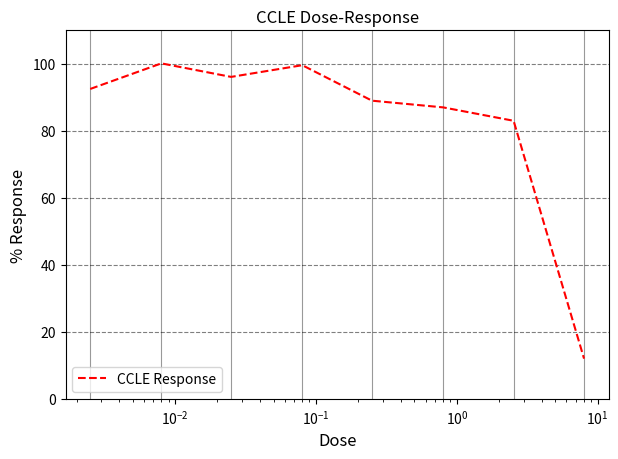

True or false: the data has more than 0 interior local peaks.

True